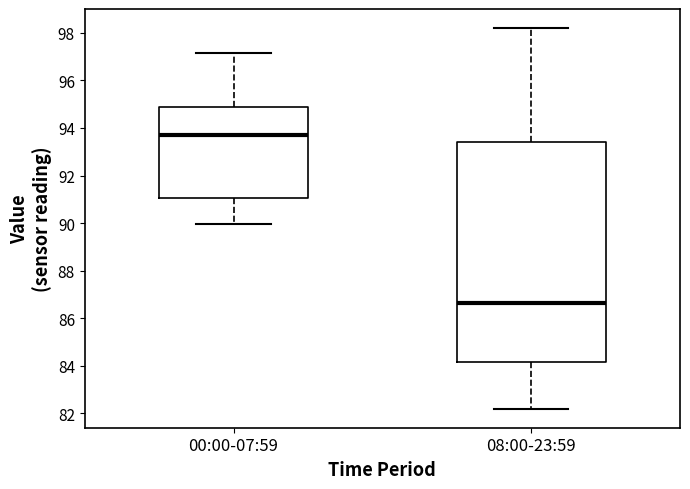

Which box's median line is the lowest?

08:00-23:59